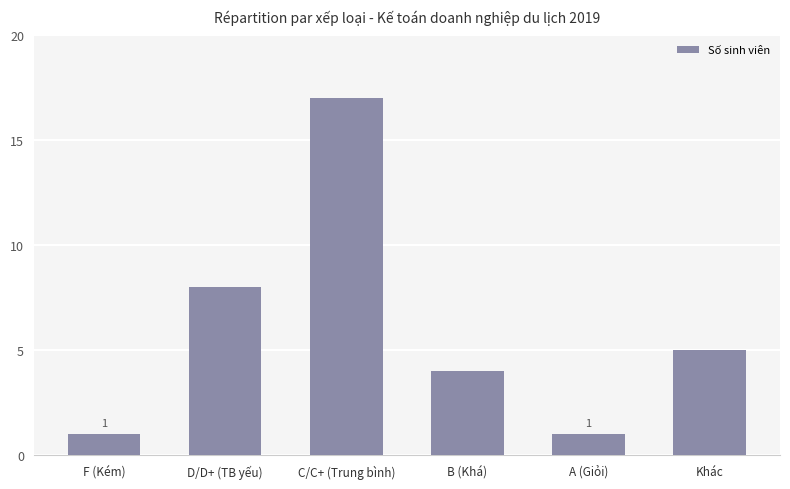

What is the value of the 6th bar from the left?

5